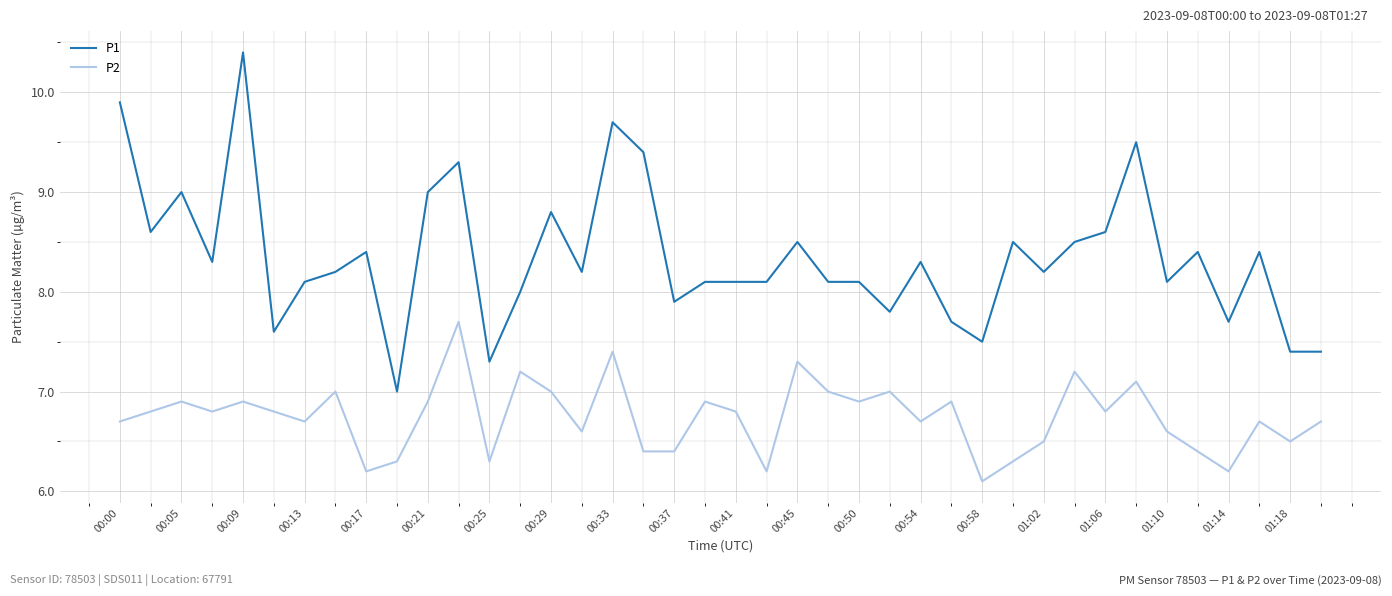

True or false: P2 and P1 cross at least once.

False